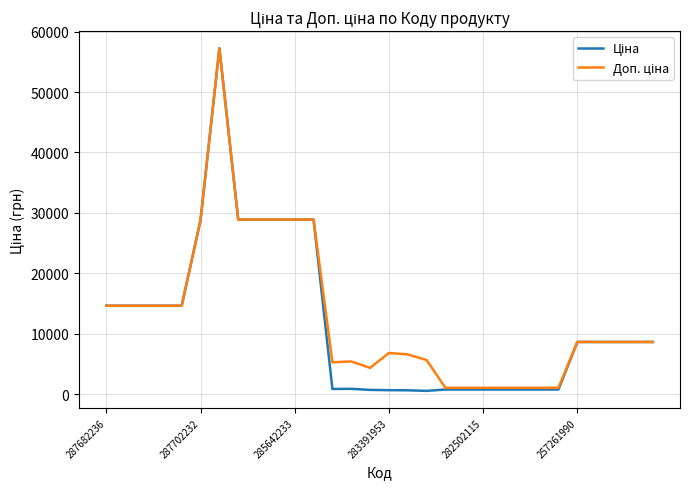

What is the greatest value displayed?

57235.5